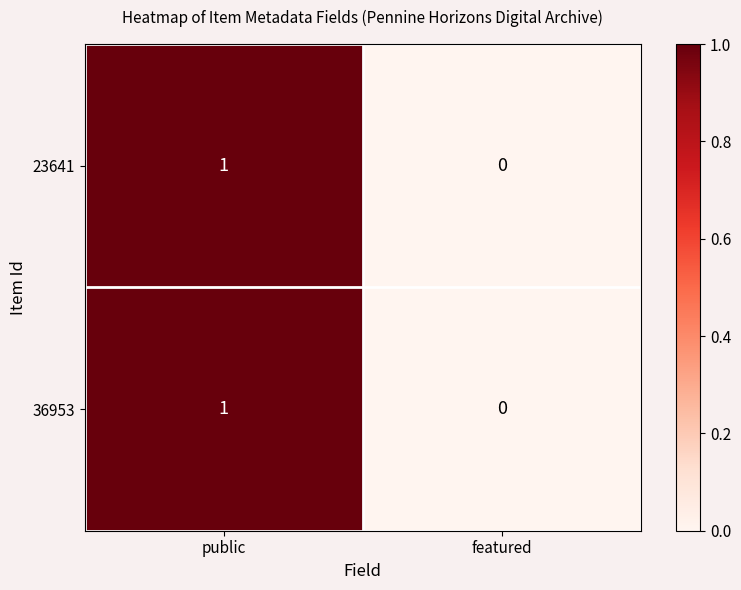

At which category is the sum across all series the highest?

public